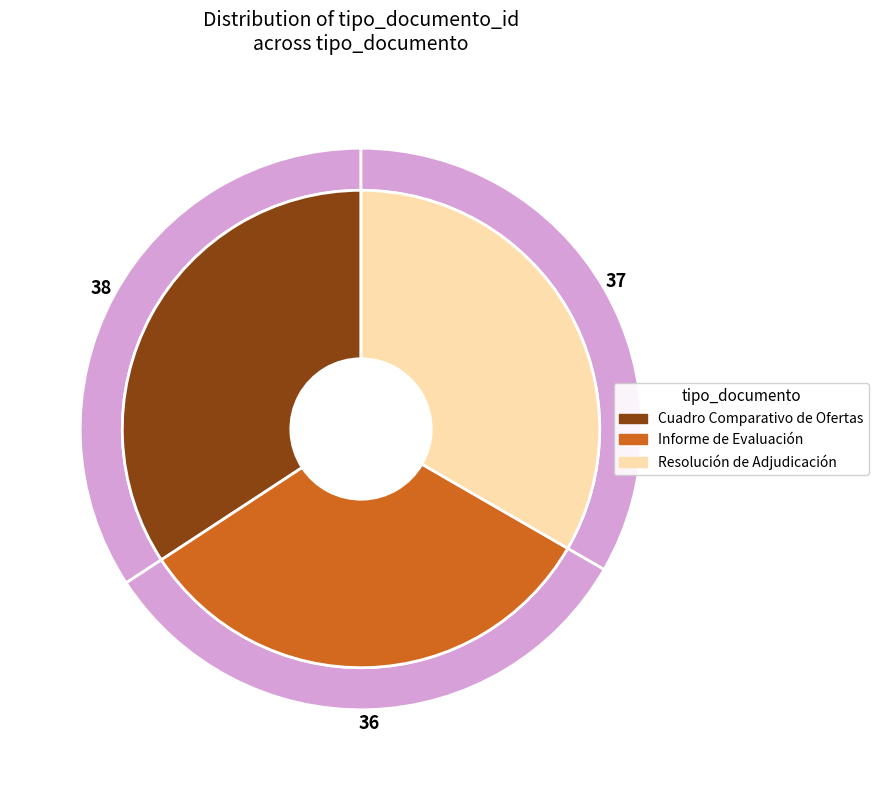

Which has a higher value, Cuadro Comparativo de Ofertas or Informe de Evaluación?

Cuadro Comparativo de Ofertas